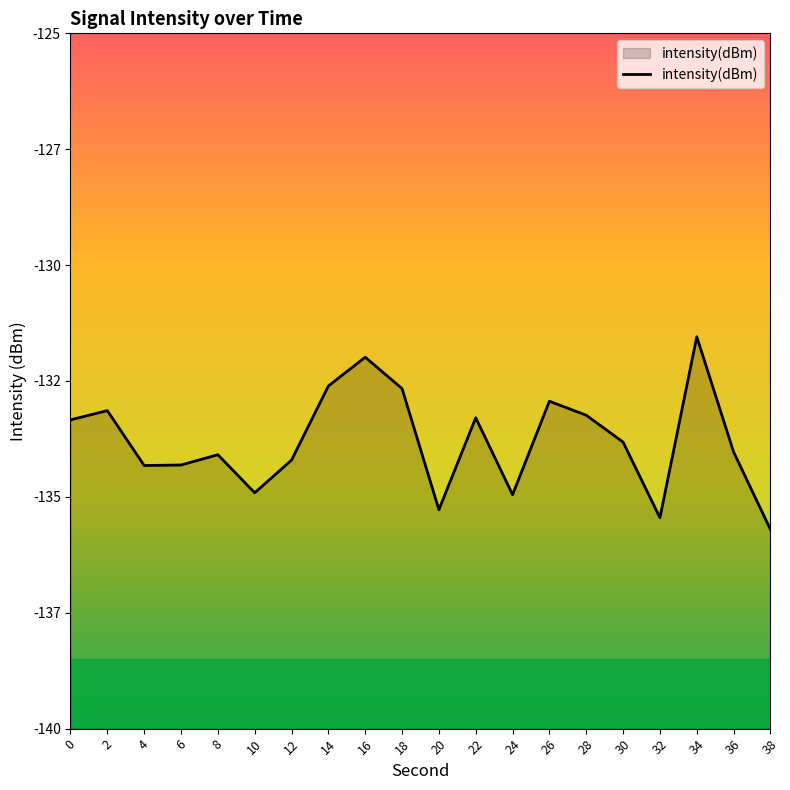

Reading right to left, transcribe all the data shown in this chart.

38=-135.7	36=-134.0	34=-131.5	32=-135.5	30=-133.8	28=-133.2	26=-132.9	24=-135.0	22=-133.3	20=-135.3	18=-132.7	16=-132.0	14=-132.6	12=-134.2	10=-134.9	8=-134.1	6=-134.3	4=-134.3	2=-133.1	0=-133.3